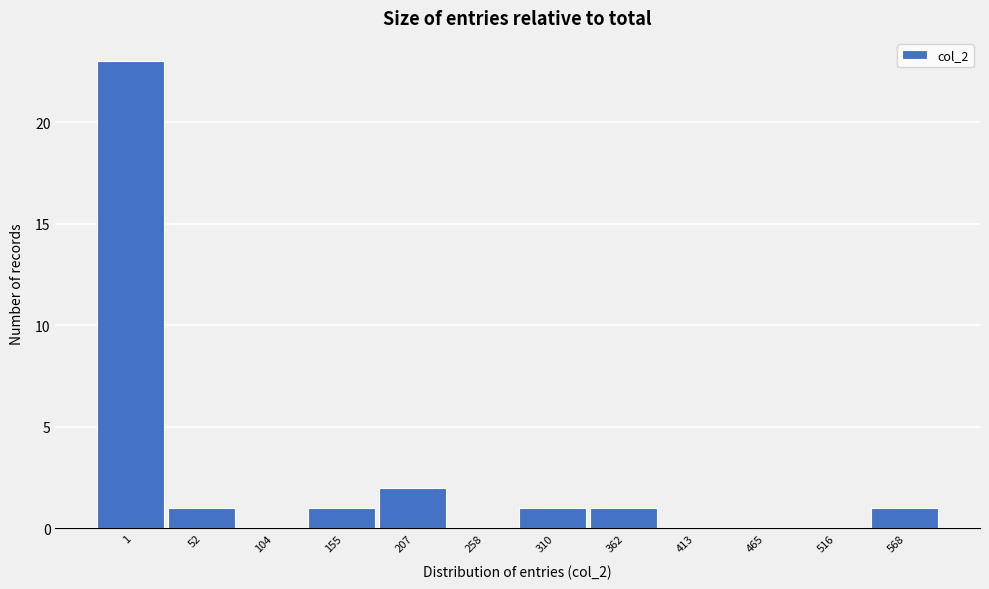

Reading right to left, what are all the values shown in this chart?

568=1	516=0	465=0	413=0	362=1	310=1	258=0	207=2	155=1	104=0	52=1	1=23